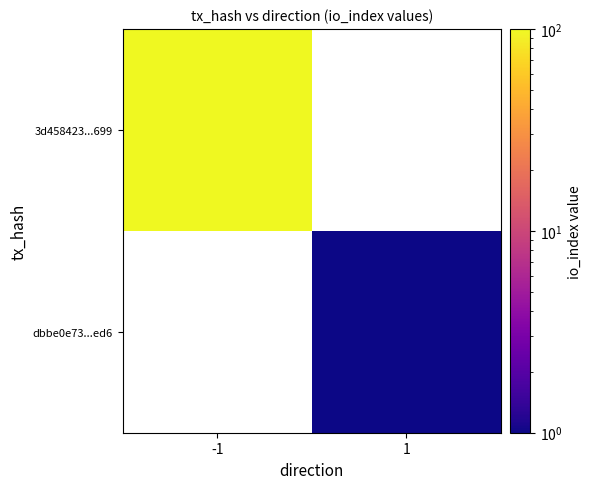

Read the dbbe0e73...ed6 value at 1.

1.0